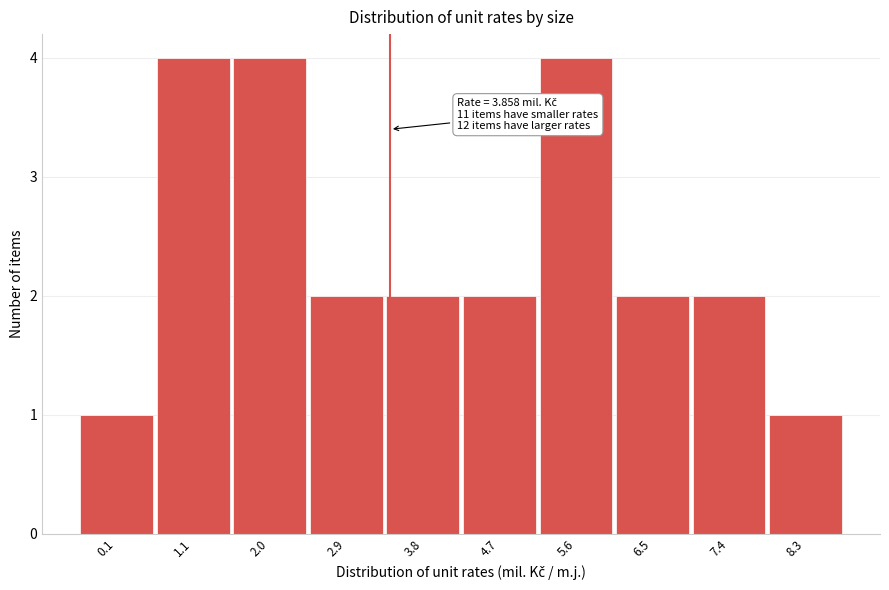

Reading left to right, list all the values displayed in this chart.

0.1=1	1.1=4	2.0=4	2.9=2	3.8=2	4.7=2	5.6=4	6.5=2	7.4=2	8.3=1